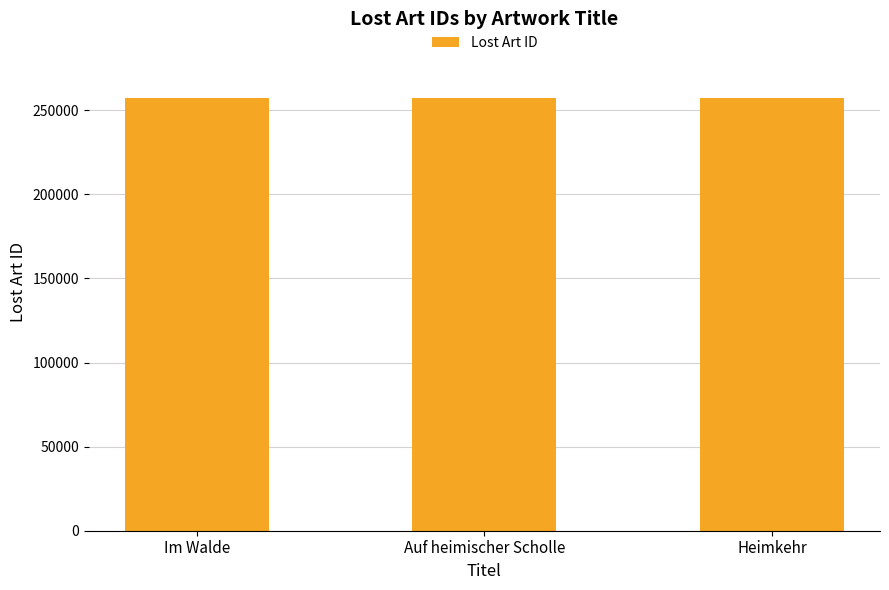

What is the label of the 3rd bar from the right?

Im Walde